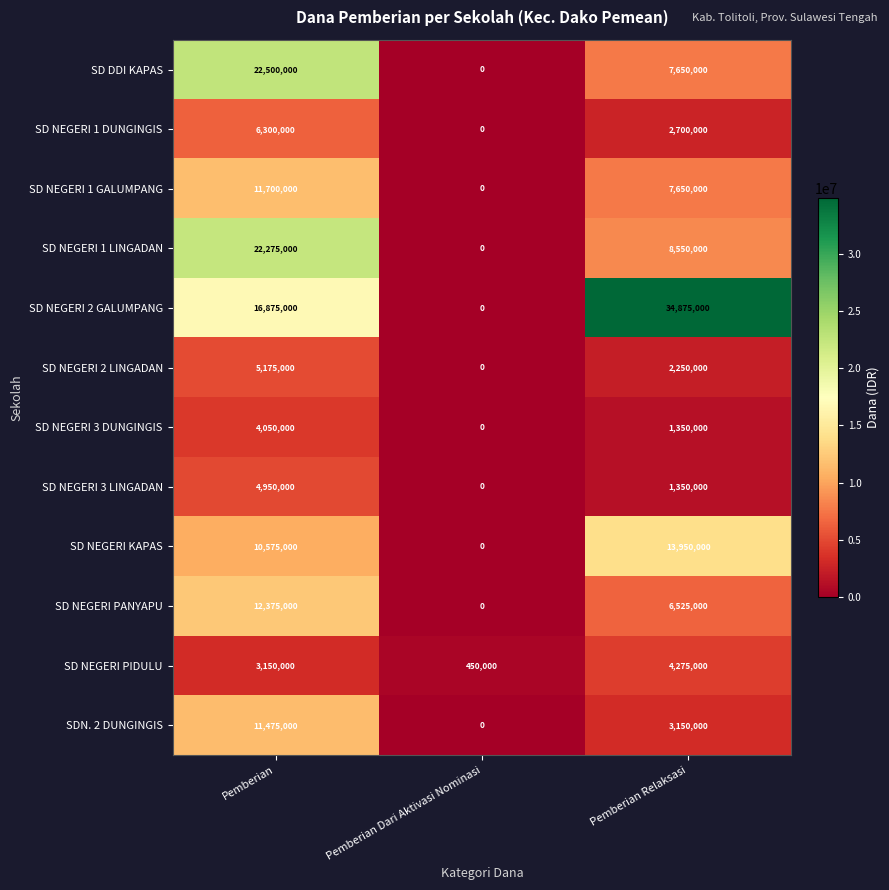

Is the value of SD DDI KAPAS at Pemberian Relaksasi greater than the value of SD NEGERI 3 LINGADAN at Pemberian Relaksasi?

Yes